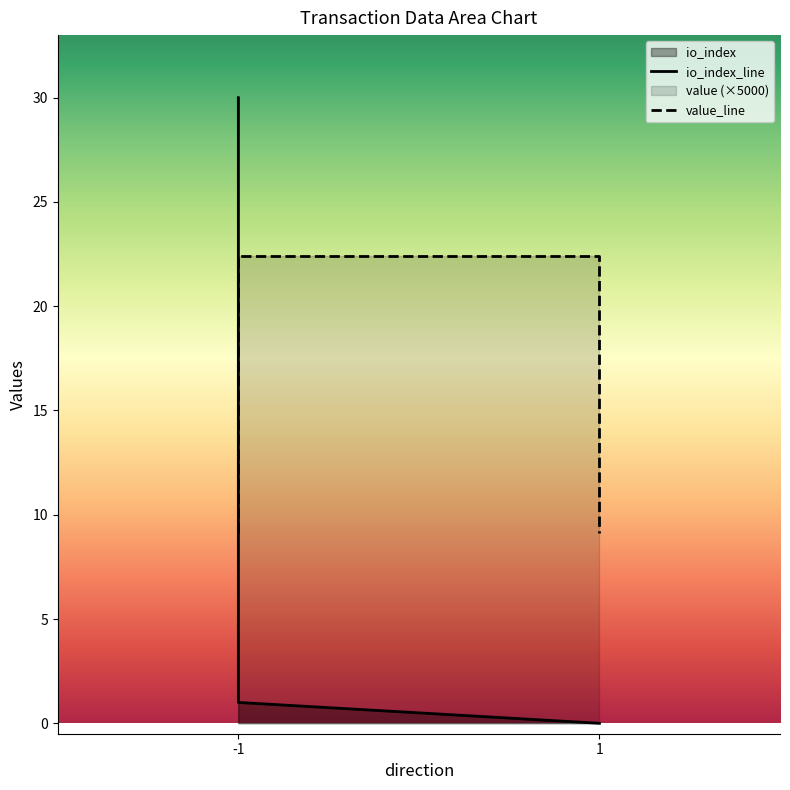

Reading left to right, what are all the values shown in this chart?

io_index: 30.0	1.0	0.0	0.0
value: 9.1	22.4	22.4	9.1